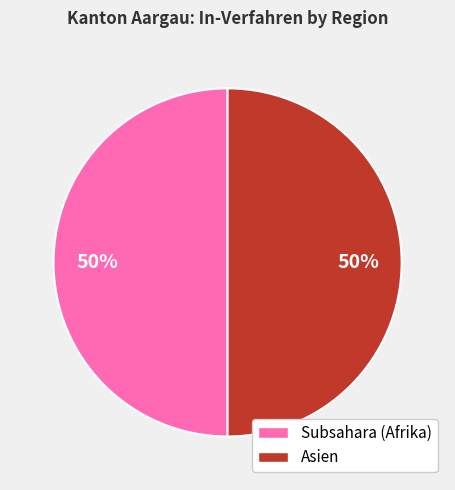

How many segments does this pie chart have?

2